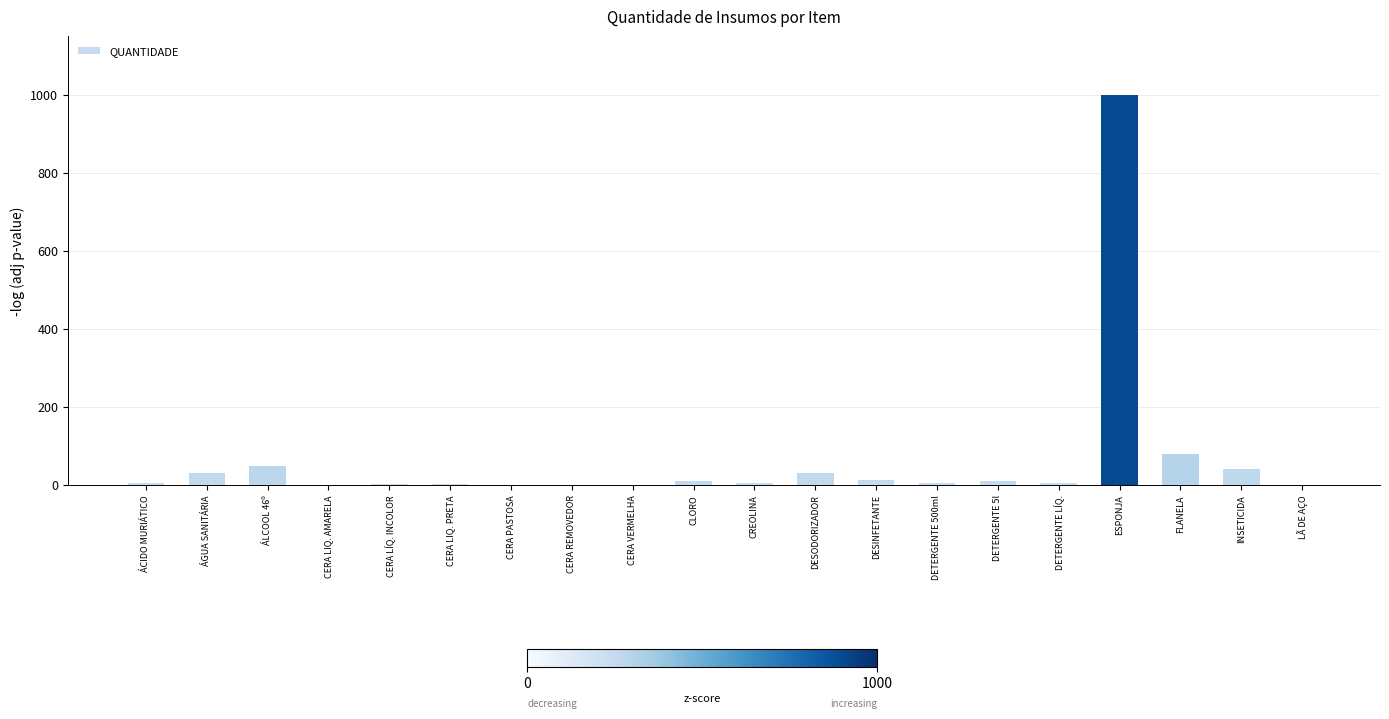

What is the maximum value shown in the chart?

1000